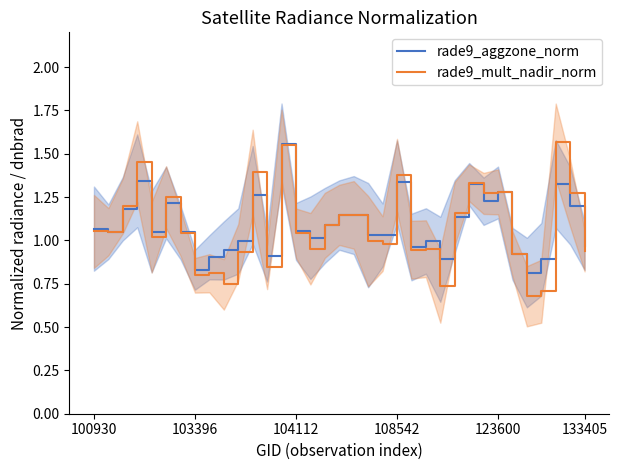

True or false: rade9_aggzone_norm has more than 0 interior local peaks.

True